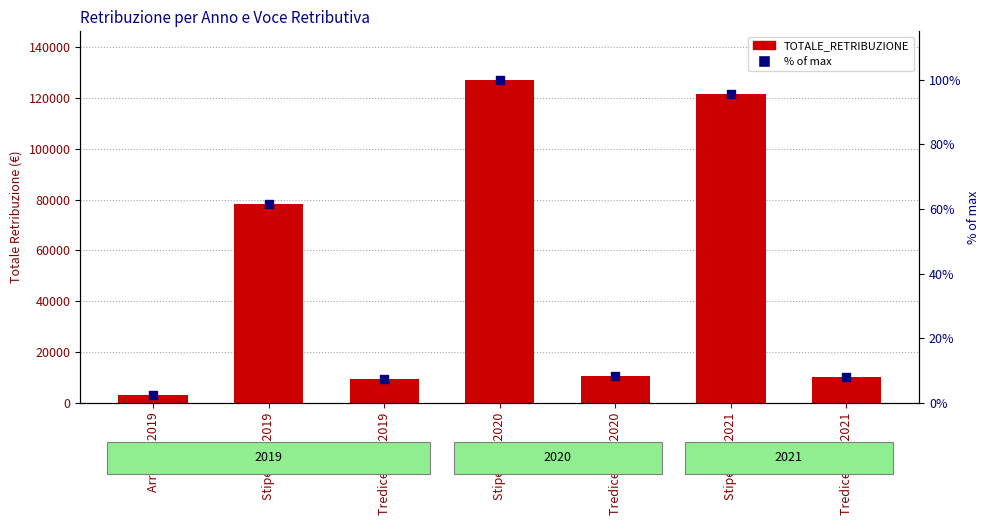

Is the value of TOTALE_RETRIBUZIONE at Stipendio 2019 greater than the value of % of max at Stipendio 2020?

Yes